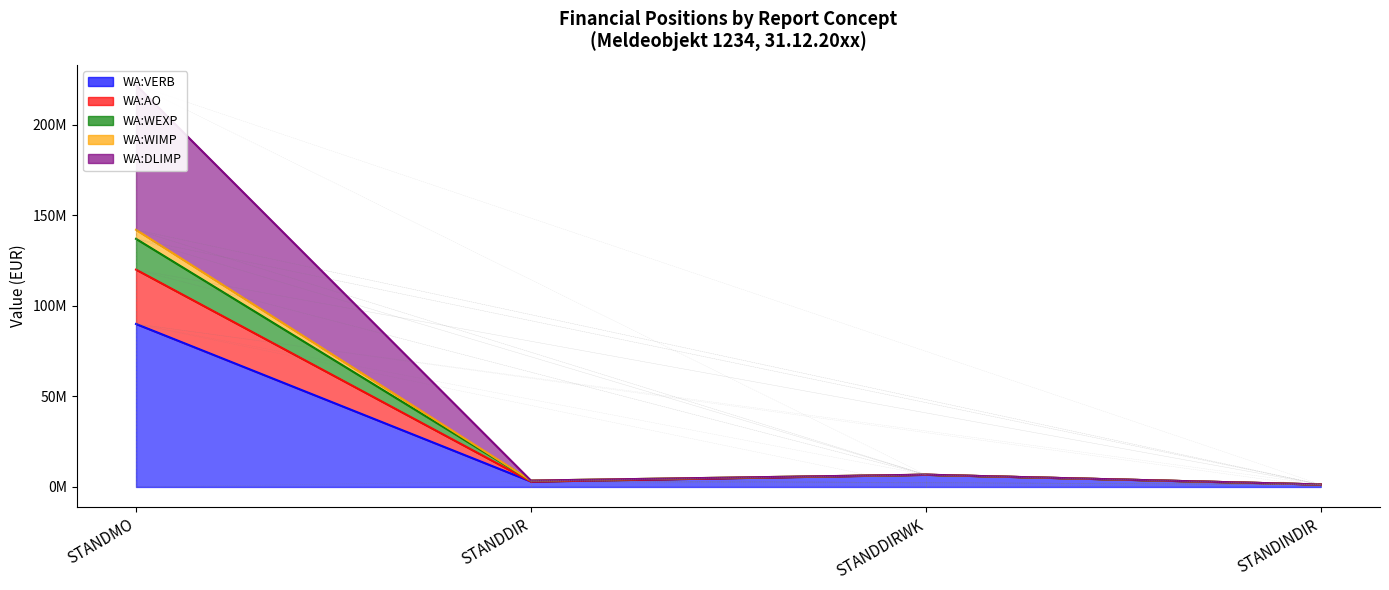

True or false: WA:VERB and WA:AO intersect in this chart.

False